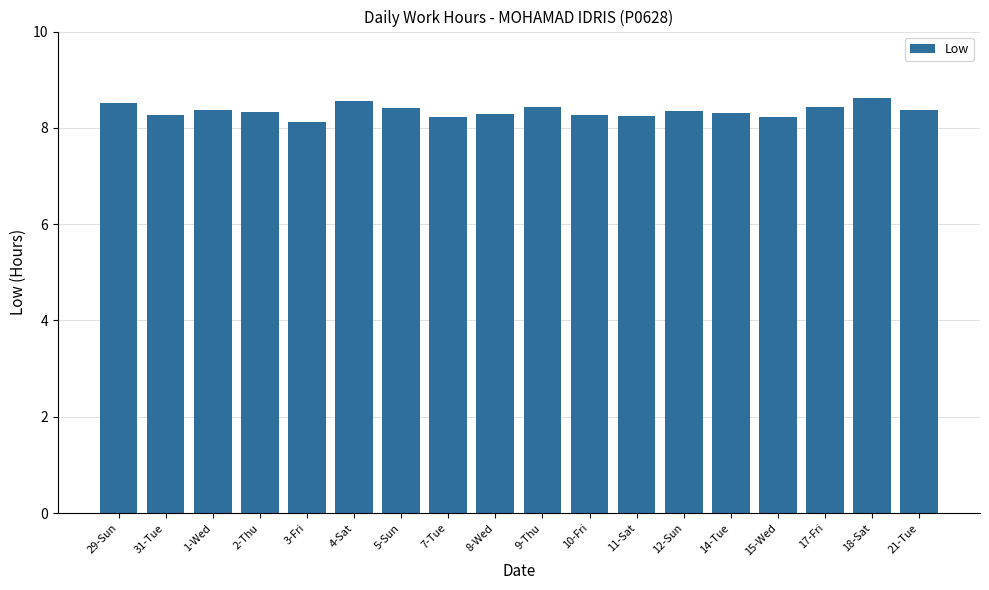

How many data points does each series have?

18